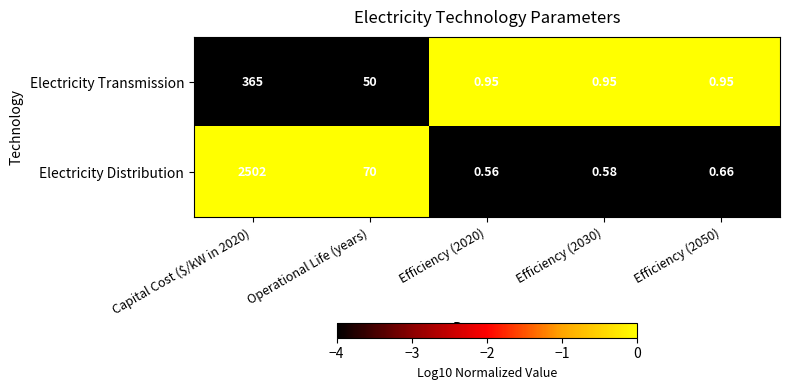

List the series in order of their peak value, lowest first.

Electricity Transmission, Electricity Distribution